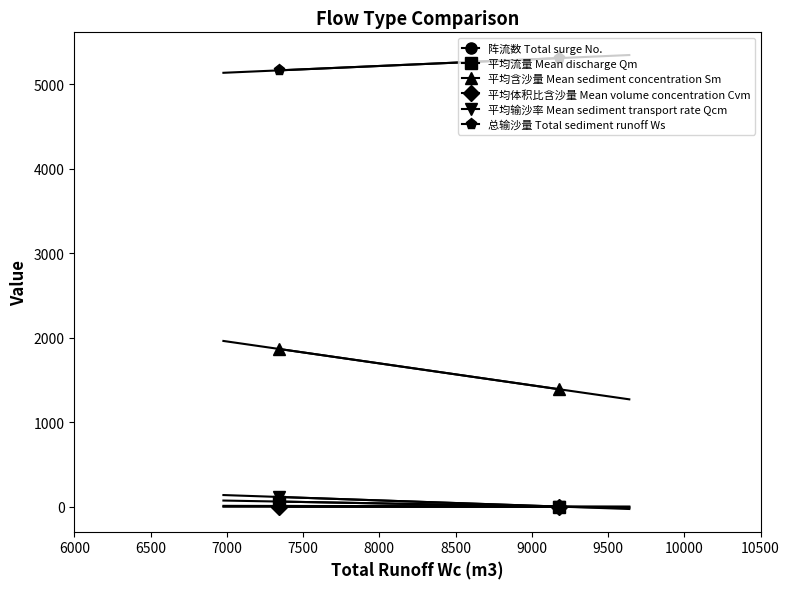

Which series changed the most between 6000 and 6500?

平均含沙量 Mean sediment concentration Sm